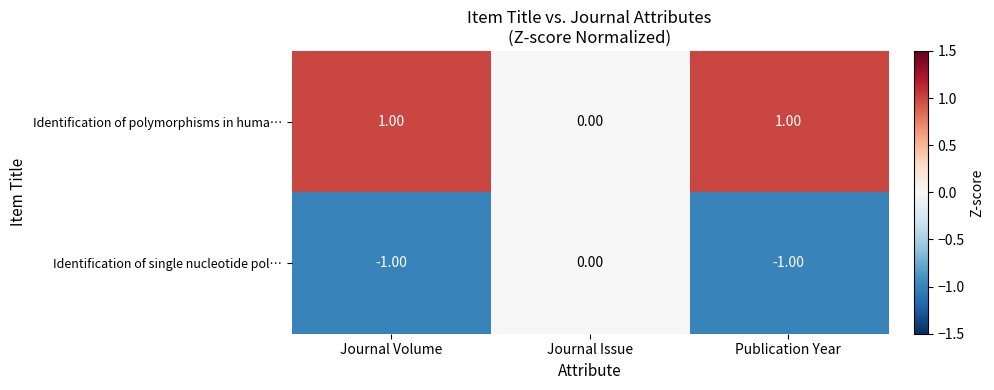

Rank the series by their maximum value, from highest to lowest.

Identification of polymorphisms in huma…, Identification of single nucleotide pol…